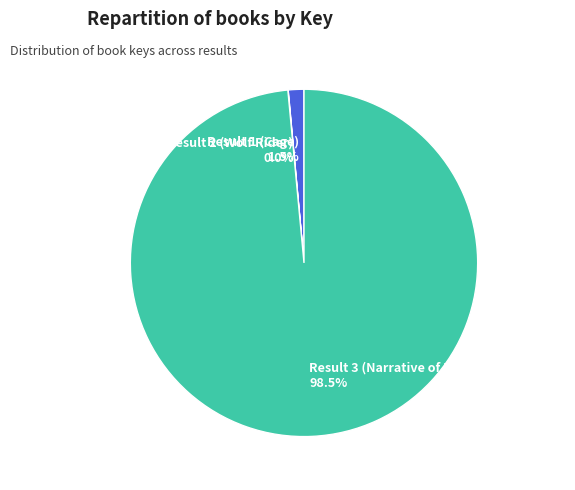

Is there any slice that represents more than half of the pie?

Yes